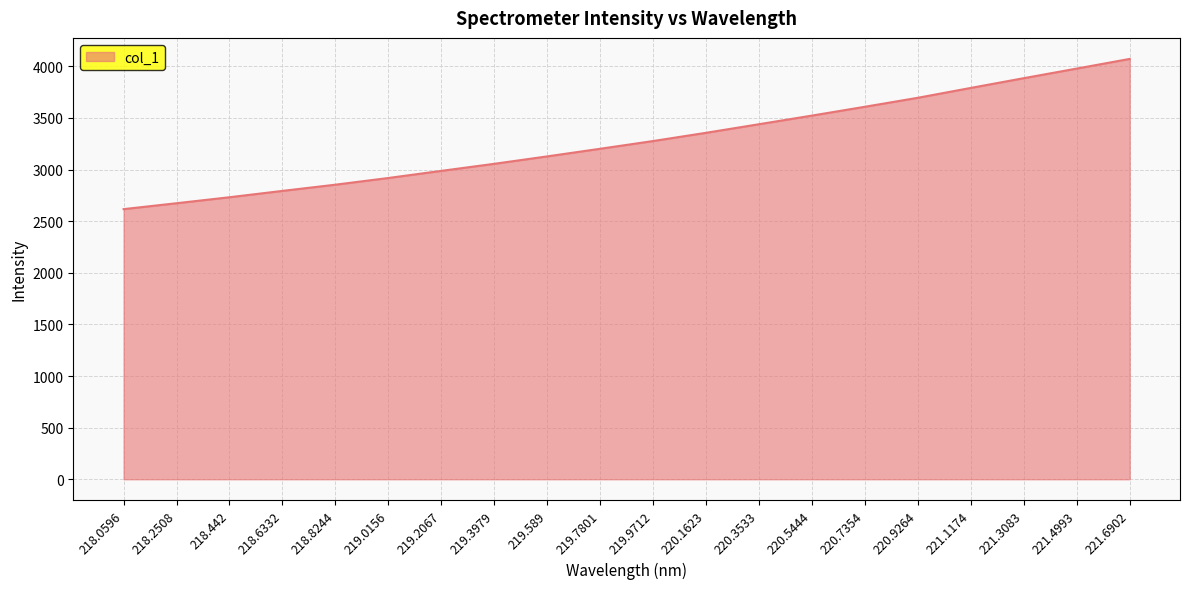

What is the greatest value displayed?

4071.3